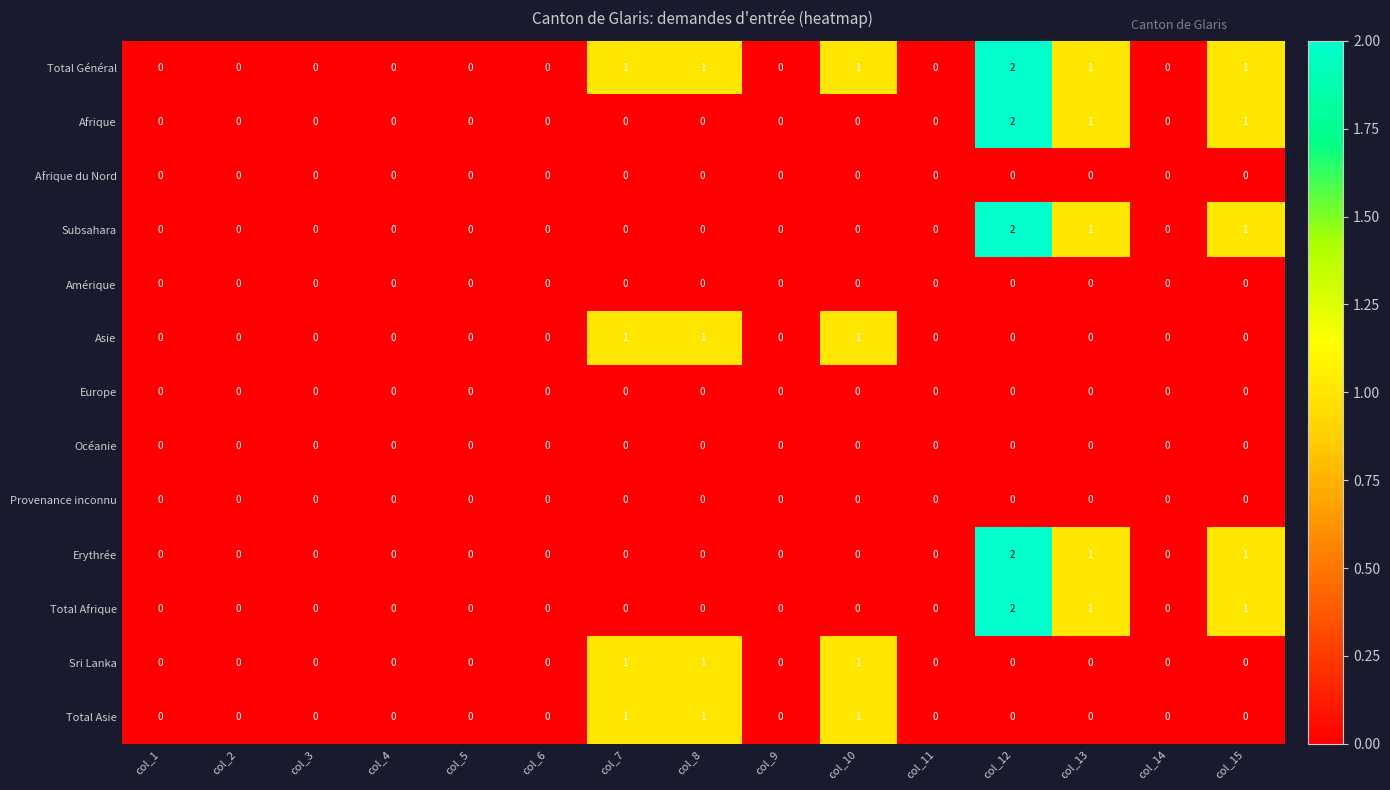

At which category is the sum across all series the highest?

col_12